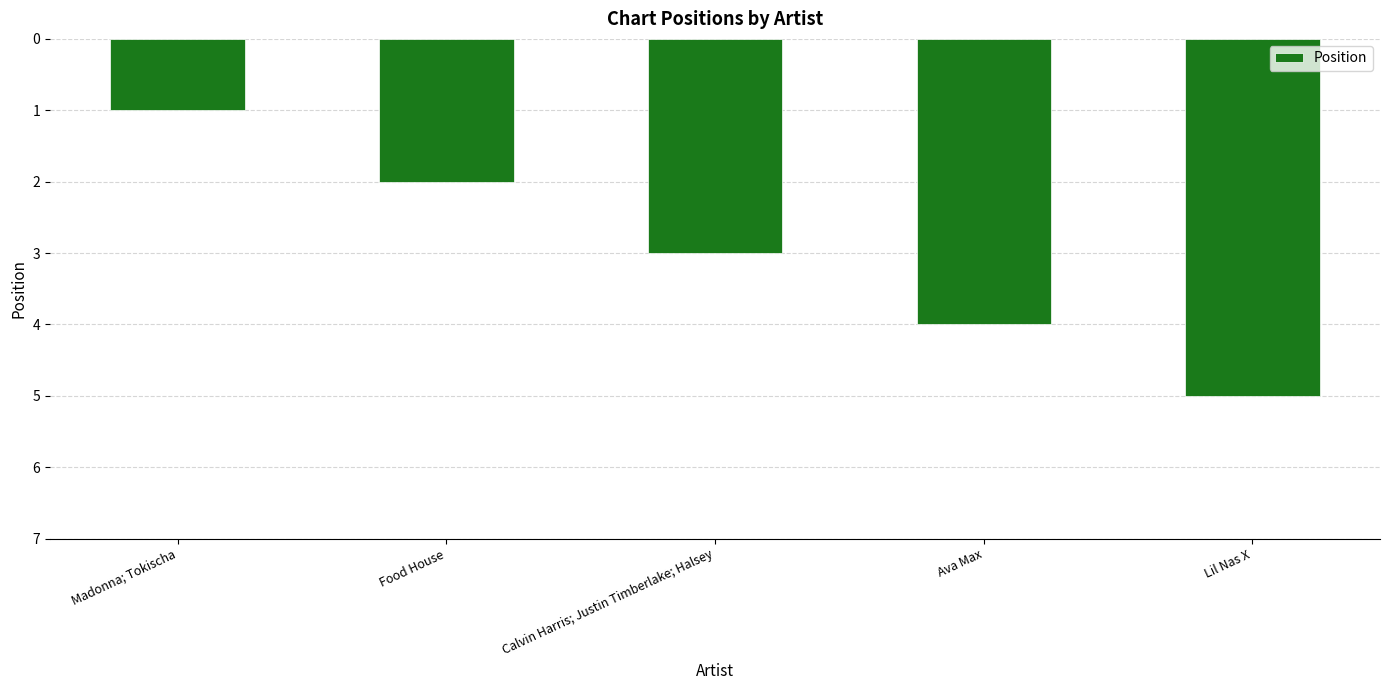

Reading left to right, transcribe all the data shown in this chart.

1	2	3	4	5